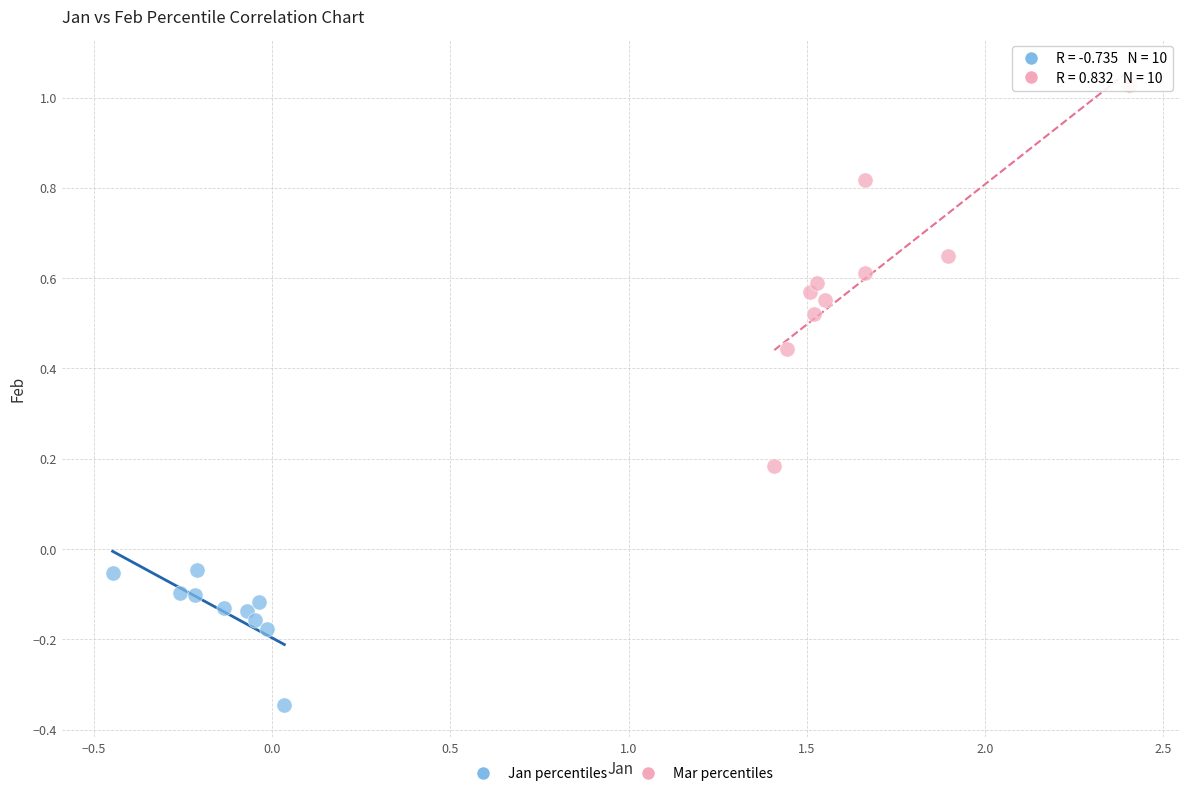

What are all the series names shown in the legend?

Jan percentiles, Mar percentiles